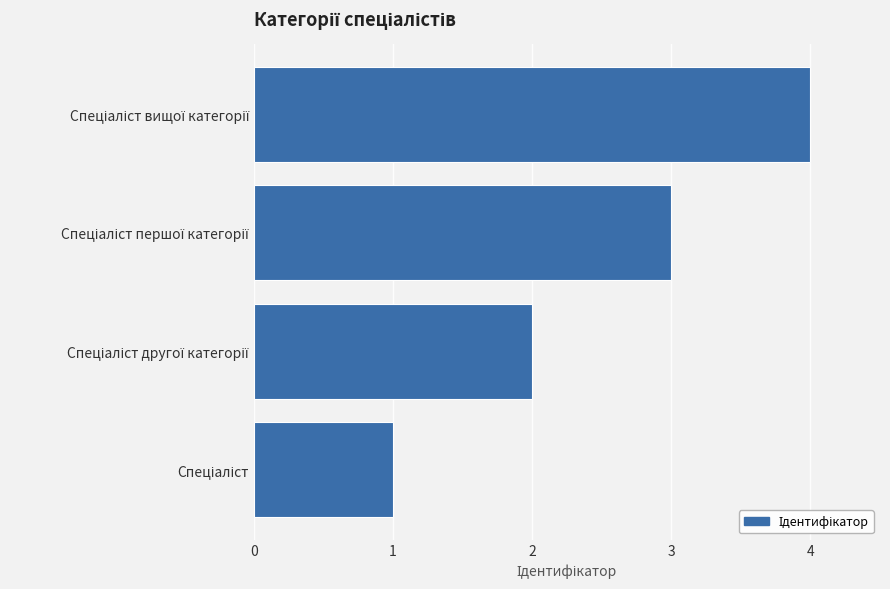

What is the maximum value shown in the chart?

4